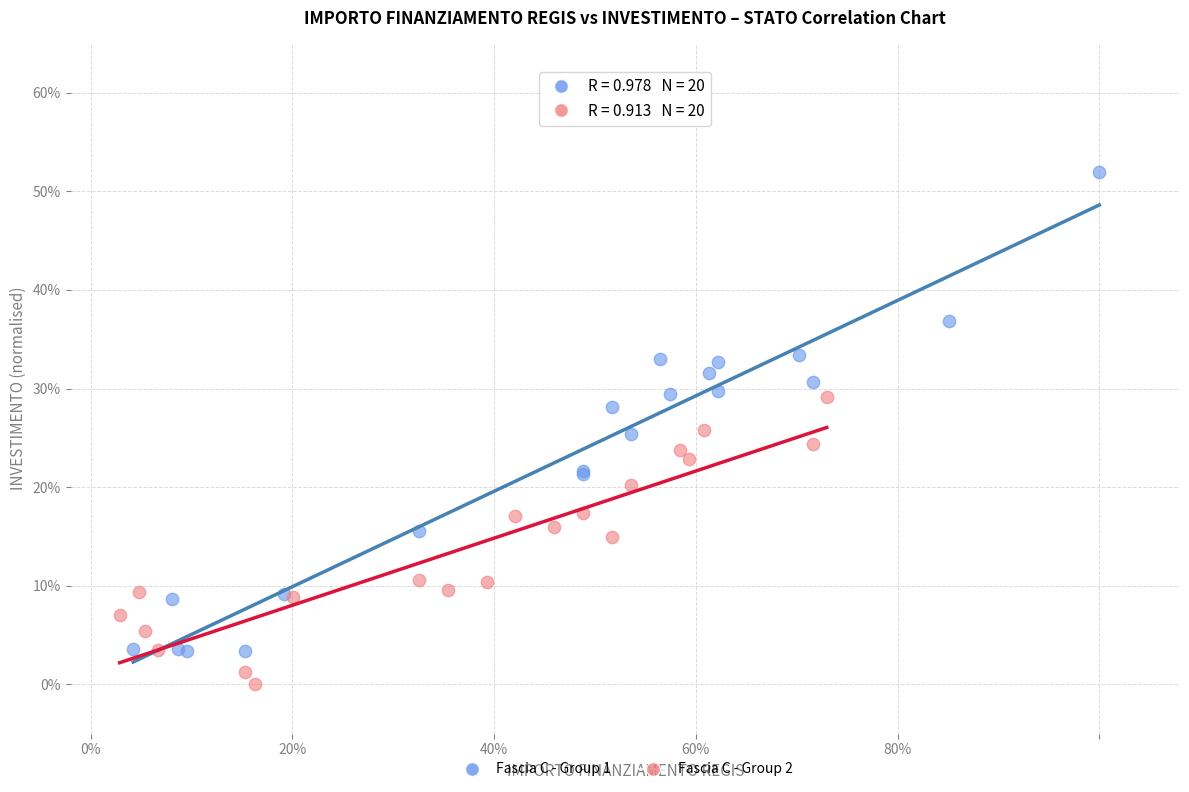

What are all the series names shown in the legend?

Fascia C - Group 1, Fascia C - Group 2